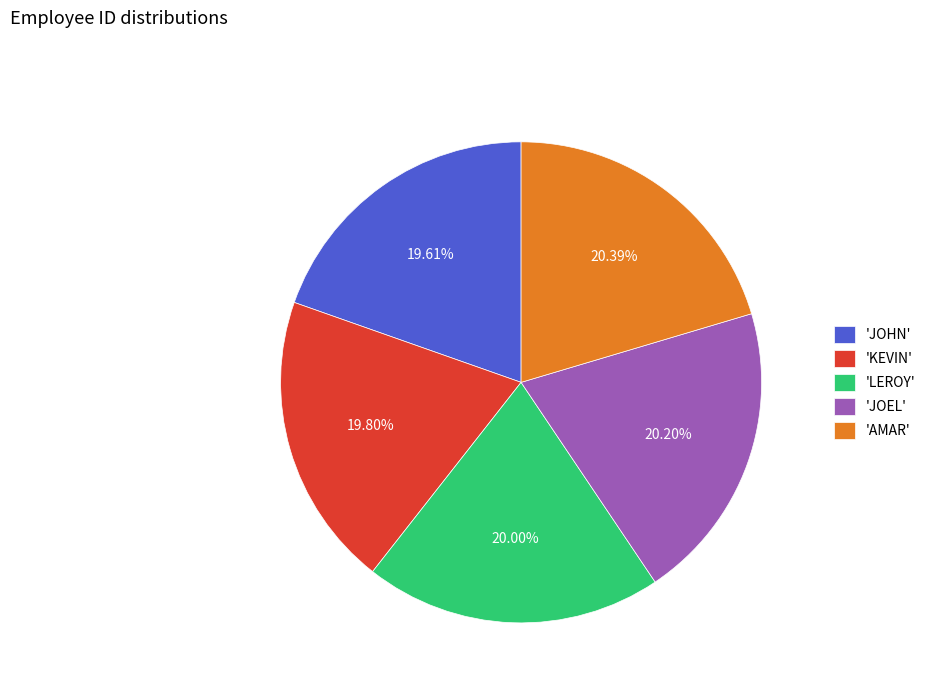

What is the ratio of the value at 'AMAR' to the value at 'JOHN'?

1.0